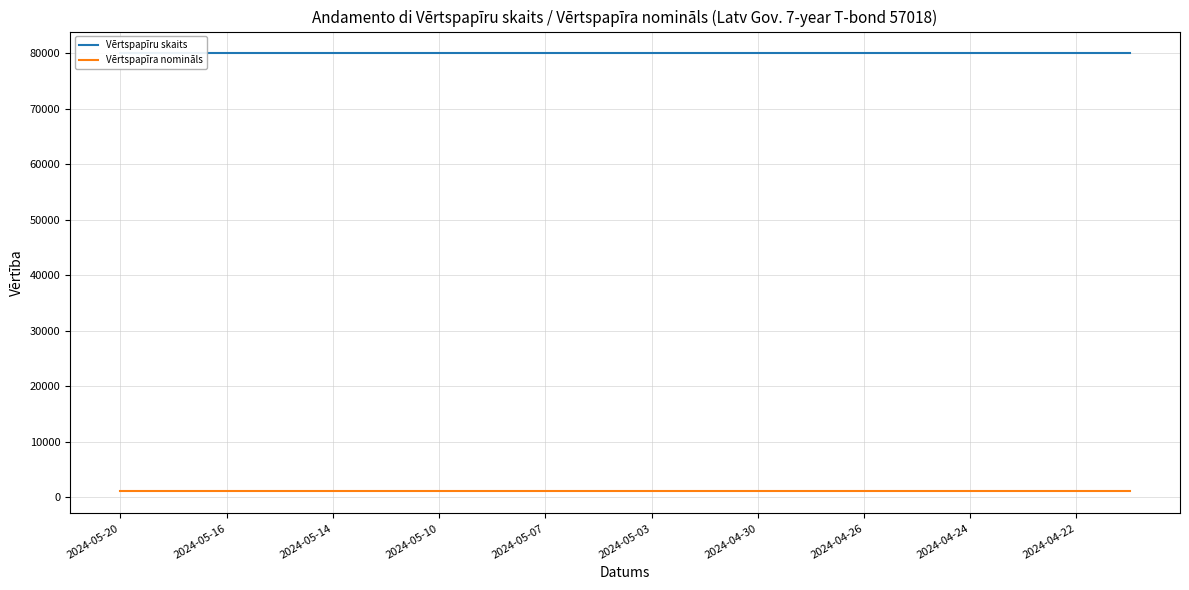

True or false: Vērtspapīra nomināls and Vērtspapīru skaits cross at least once.

False